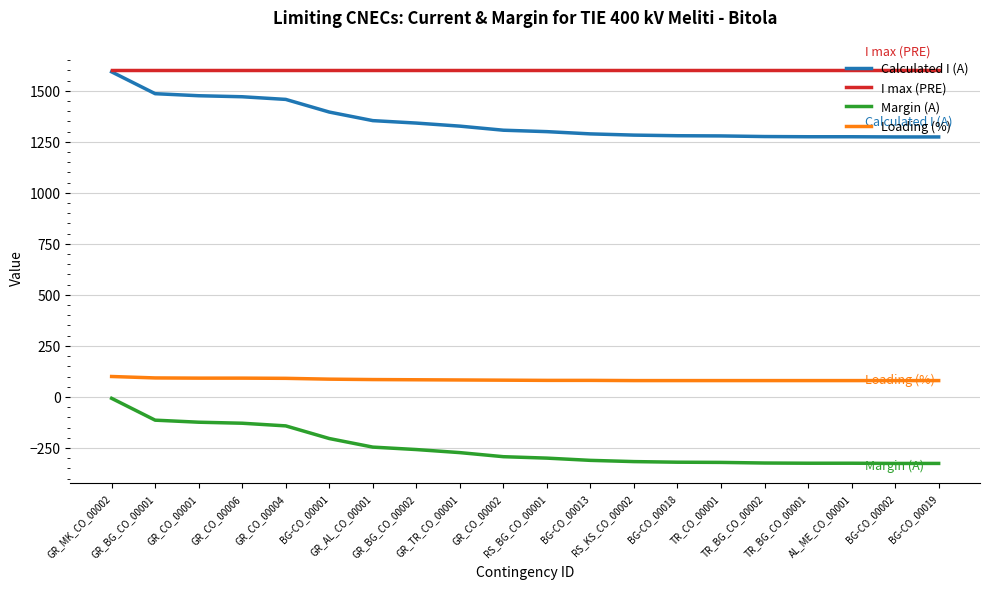

How many values in the Loading (%) series are below 82?

10